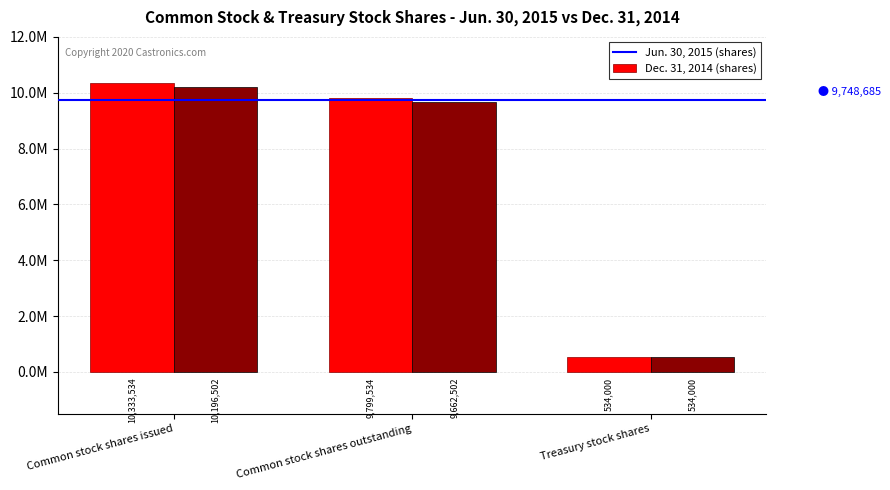

Are the bars horizontal?

No